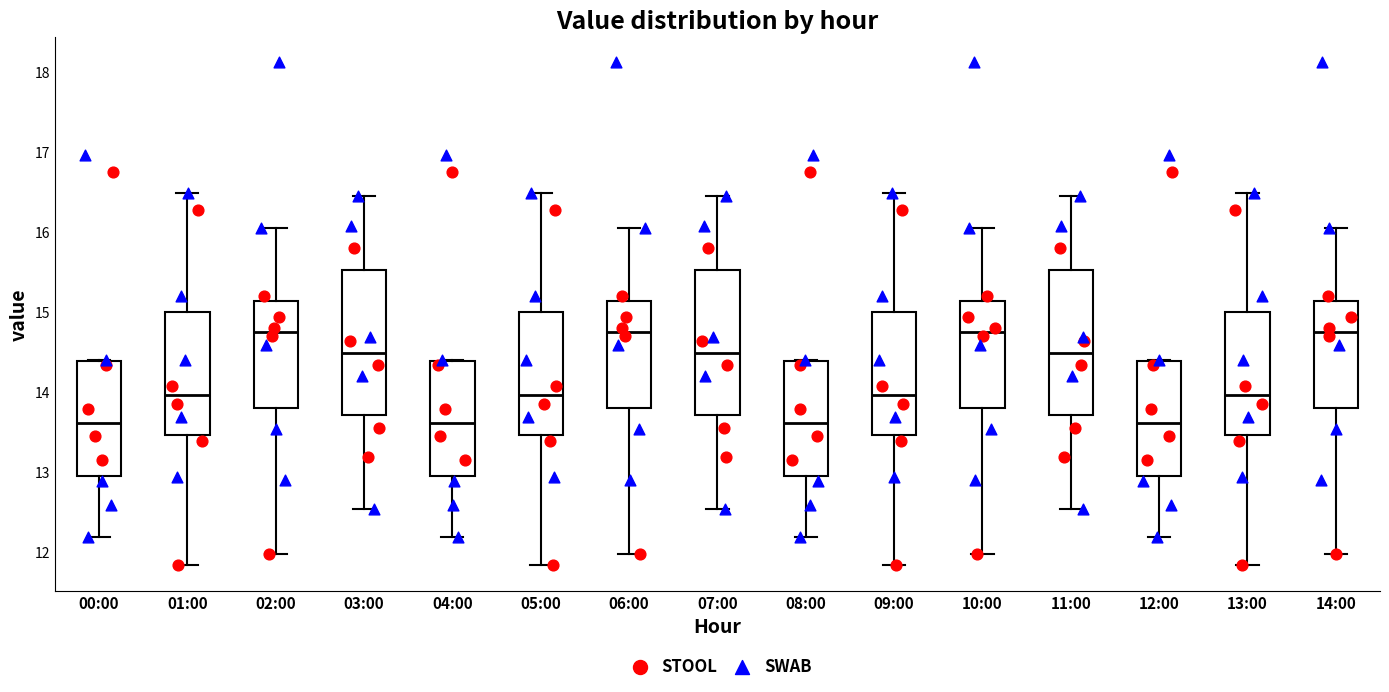

Where is the lower edge of the box for 03:00 on the y-axis? The values are not printed on the chart, so give them approximately, as read against the axis.

13.7